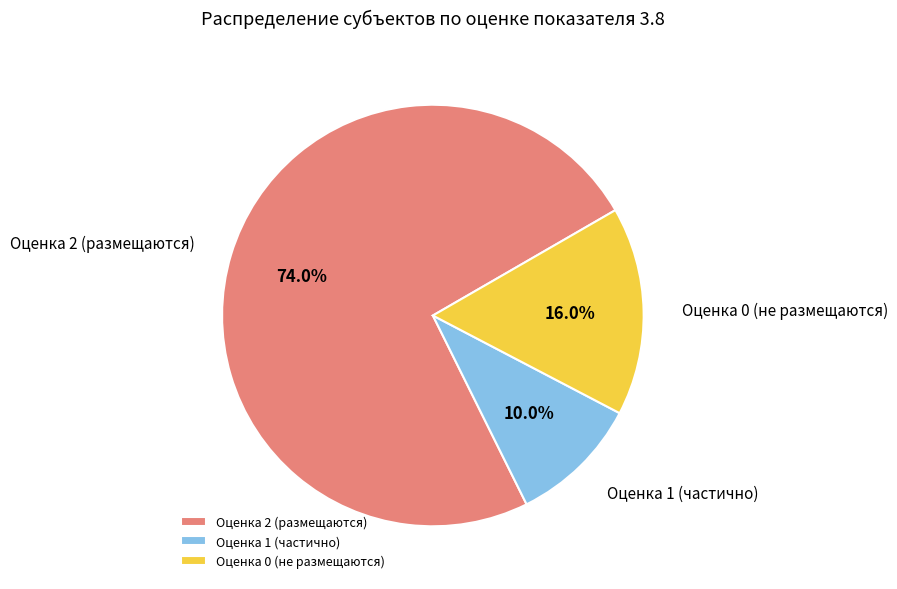

Is the sum of Оценка 1 (частично) and Оценка 2 (размещаются) greater than half?

Yes